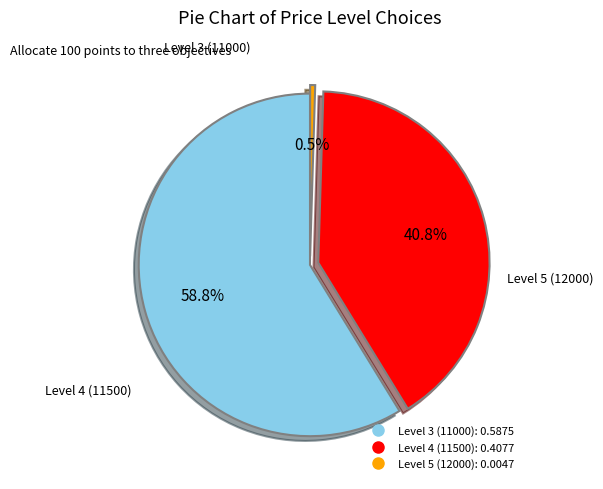

To the nearest percent, what portion does Level 3 (11000) represent?

59%